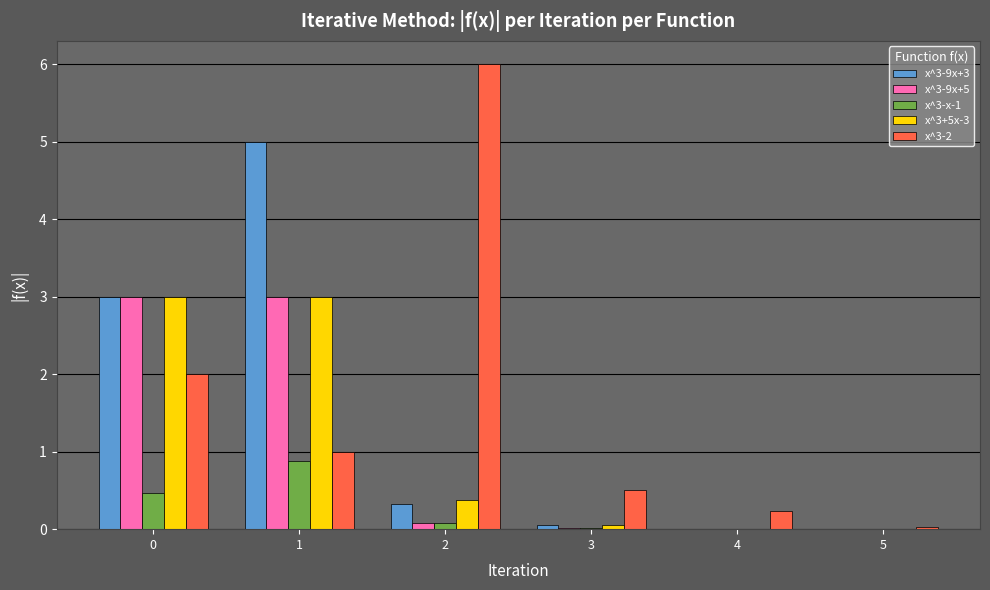

Does the chart contain stacked bars?

No